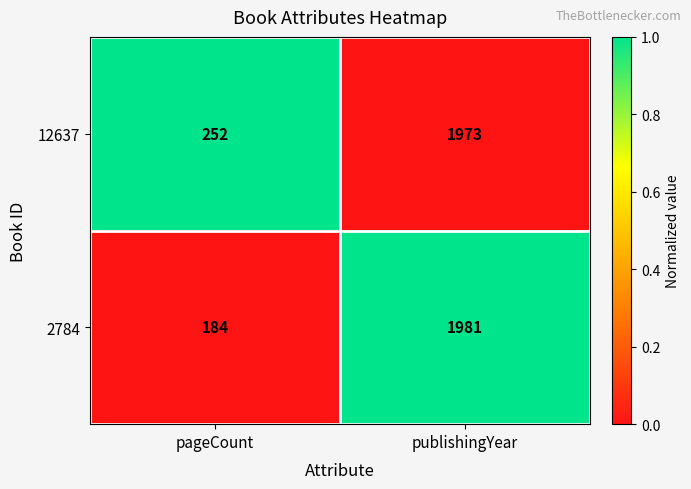

List the series in order of their overall mean, lowest first.

2784, 12637